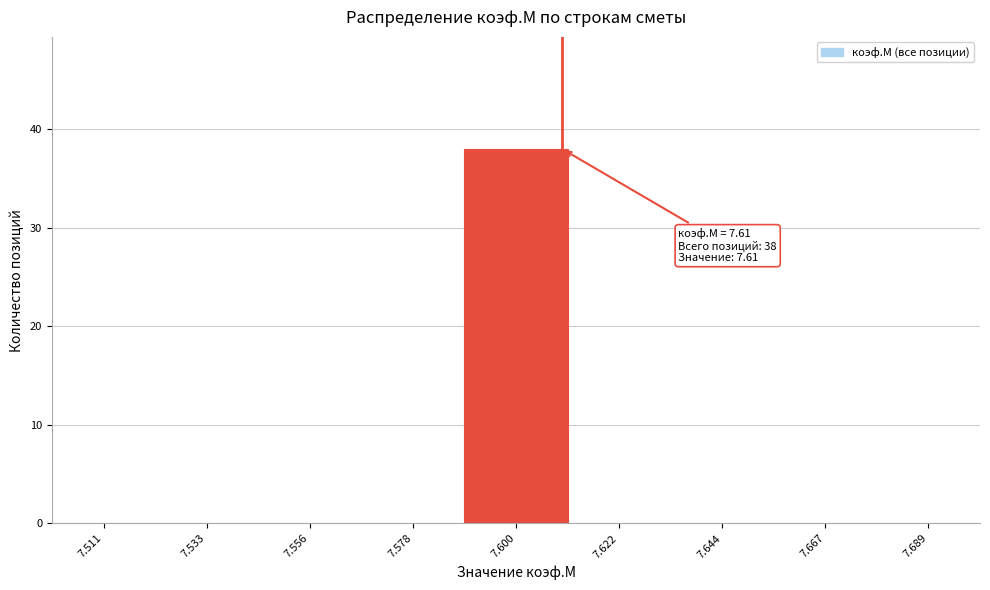

Over which range of the x-axis is the bar tallest?

7.590 to 7.610